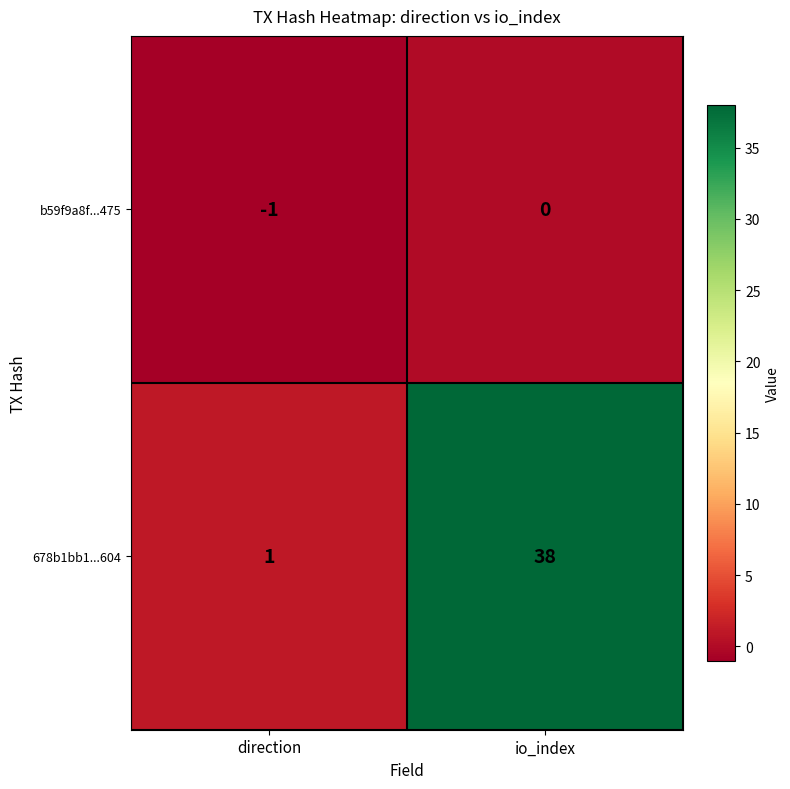

What is the total value across all series at io_index?

38